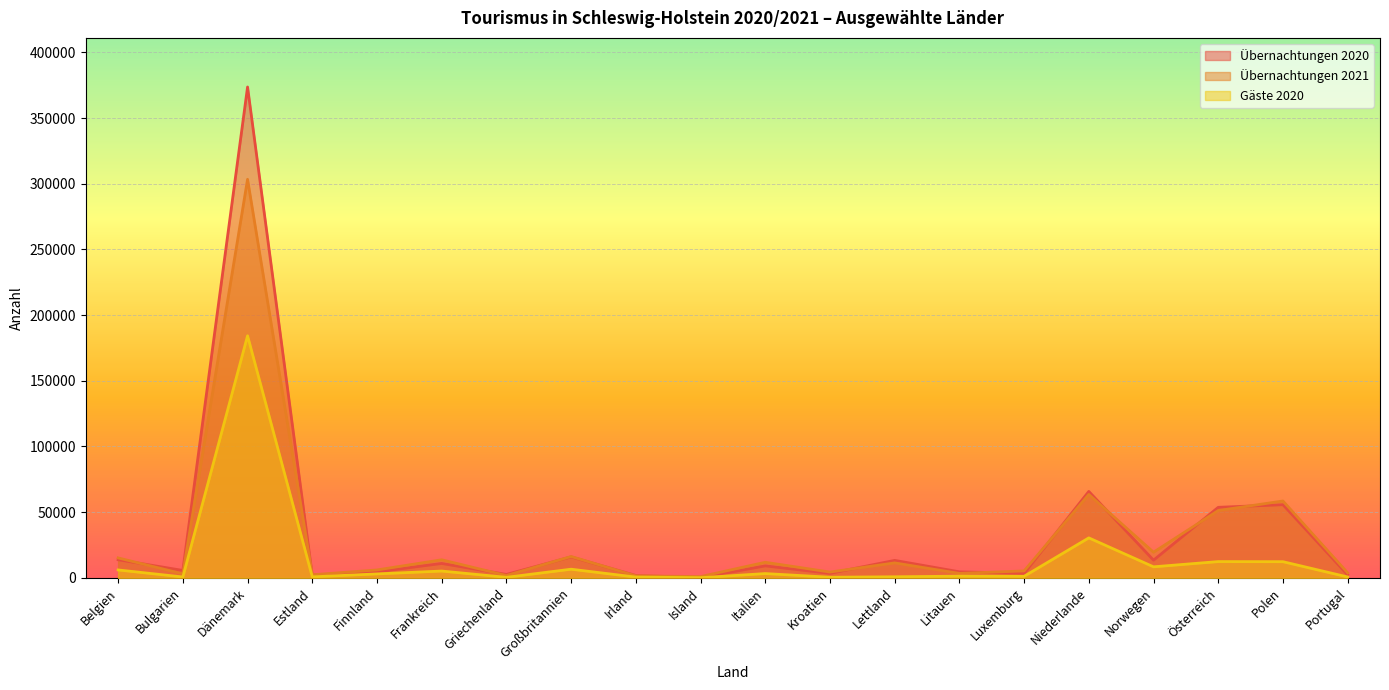

Which has a higher value, Irland or Estland?

Estland